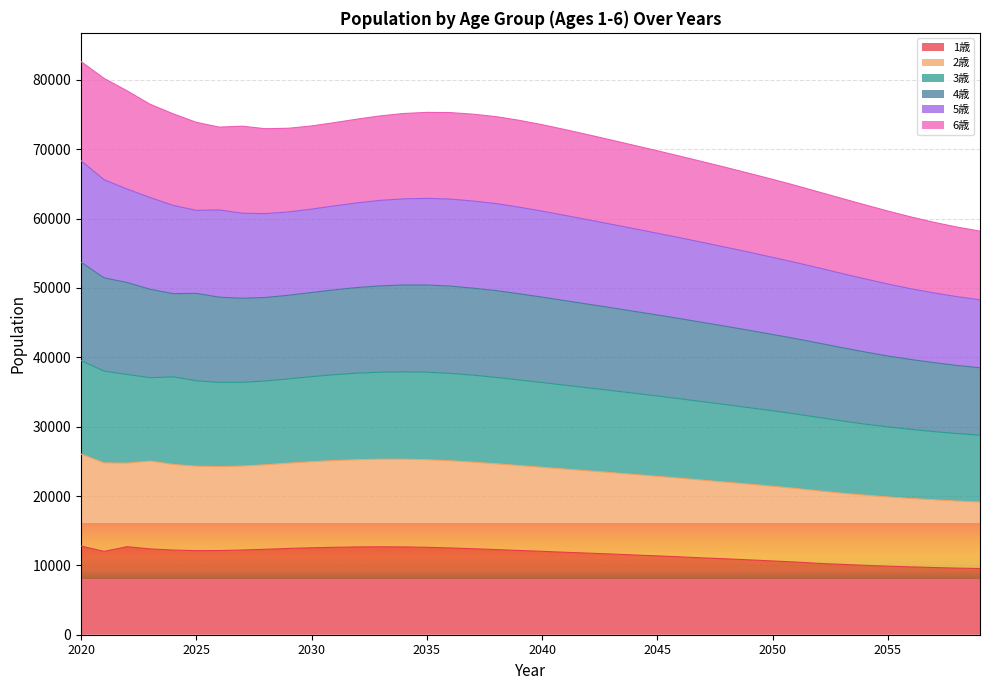

What is the minimum value for 1歳?

9547